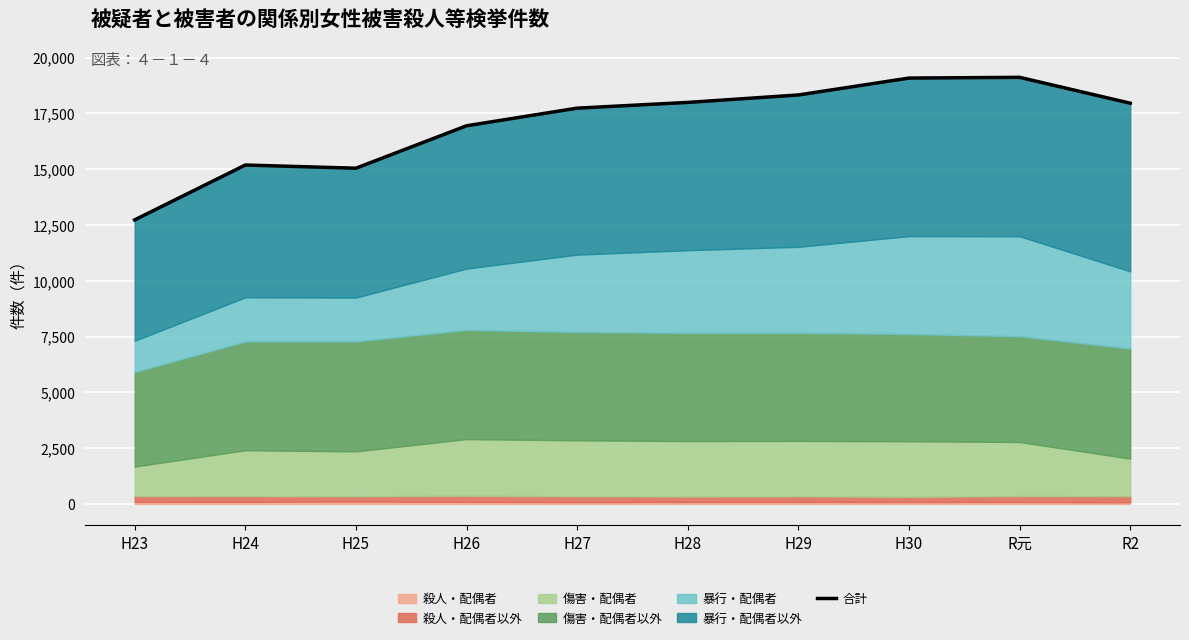

At which label does the data first exceed 17958?

H28